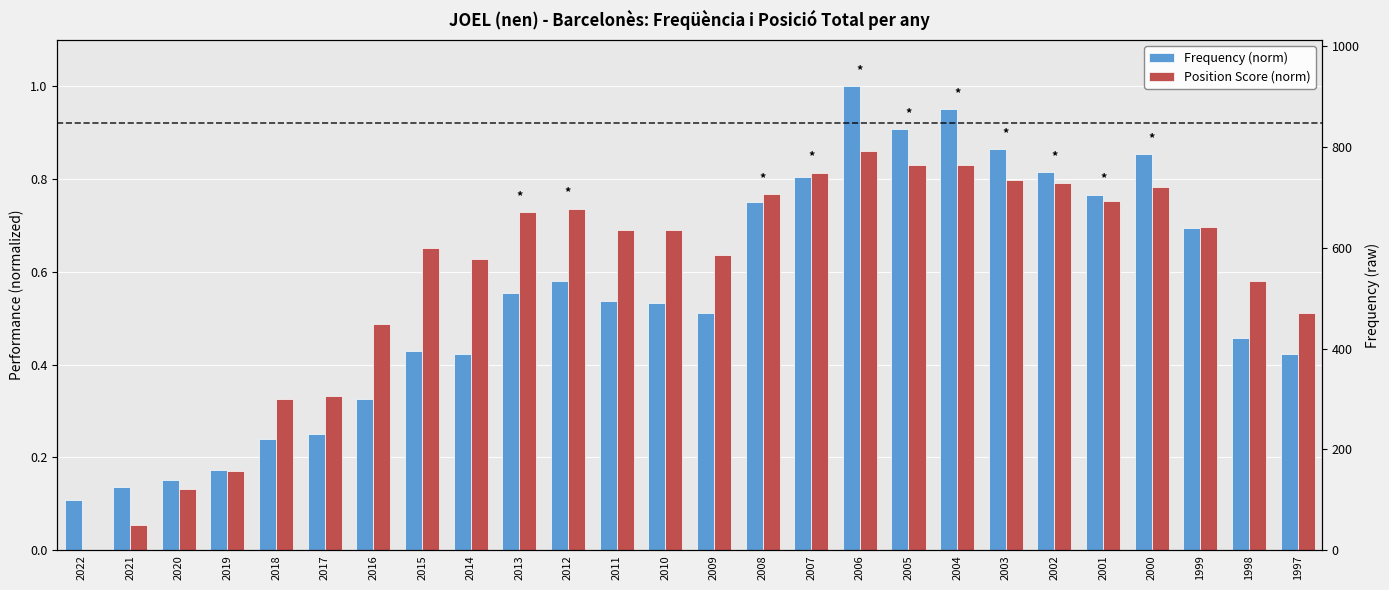

At which label is Frequency (norm) closest to 0?

2022